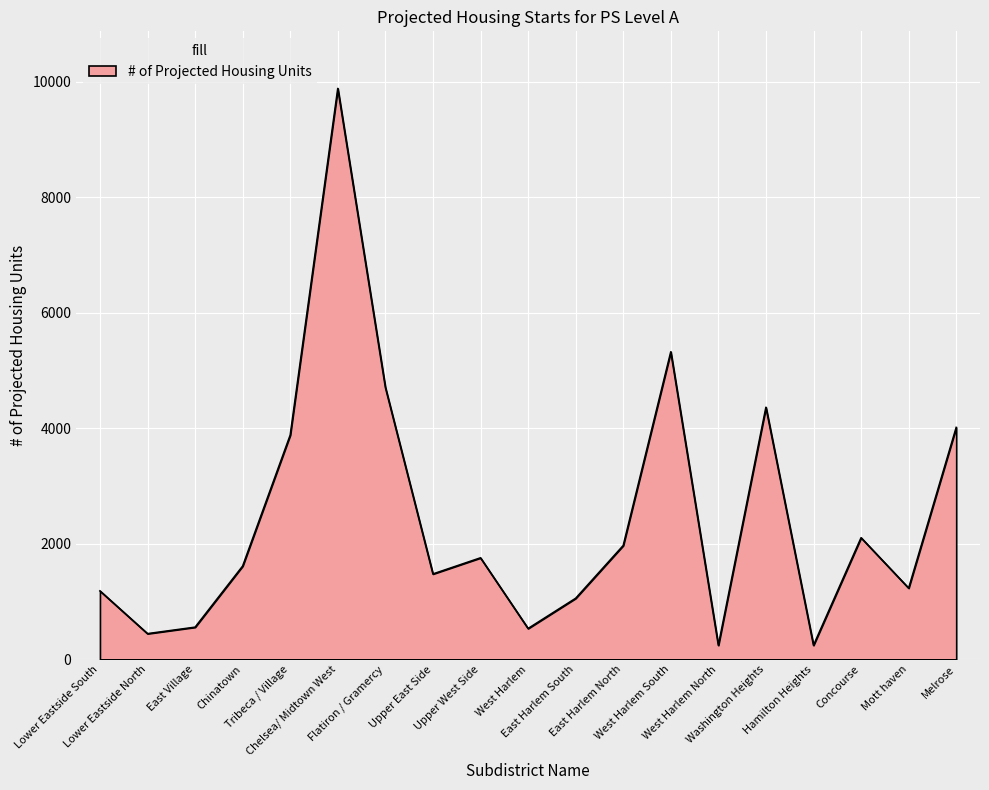

What is the smallest value displayed?

242.5